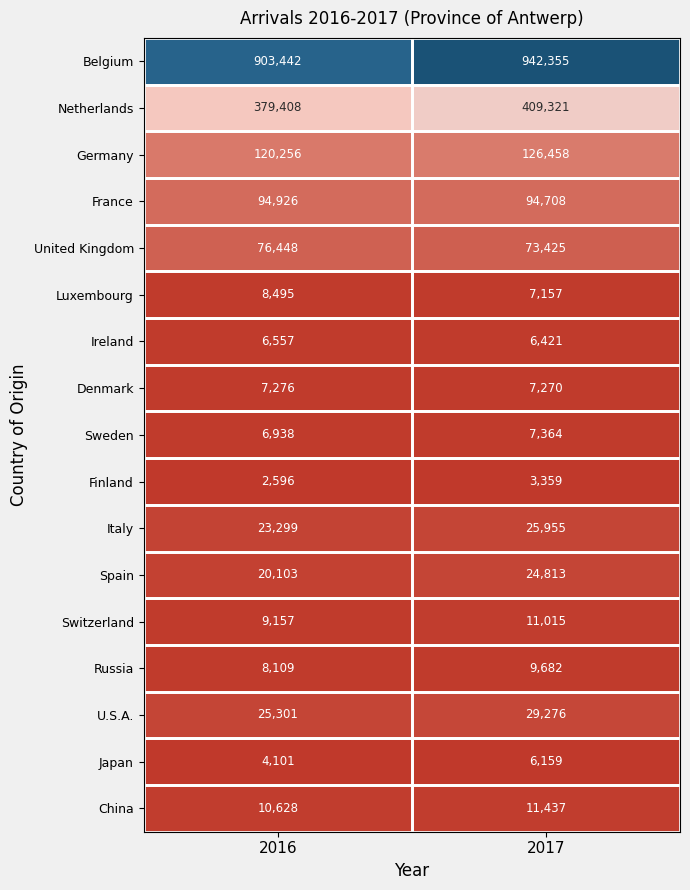

How many data points does each series have?

2